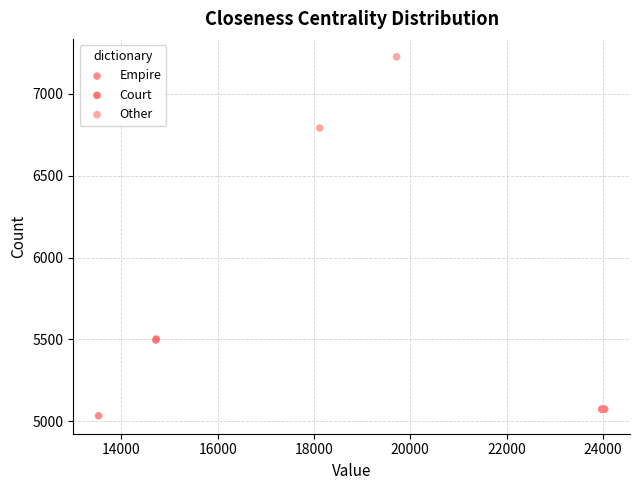

What are all the series names shown in the legend?

Empire, Court, Other